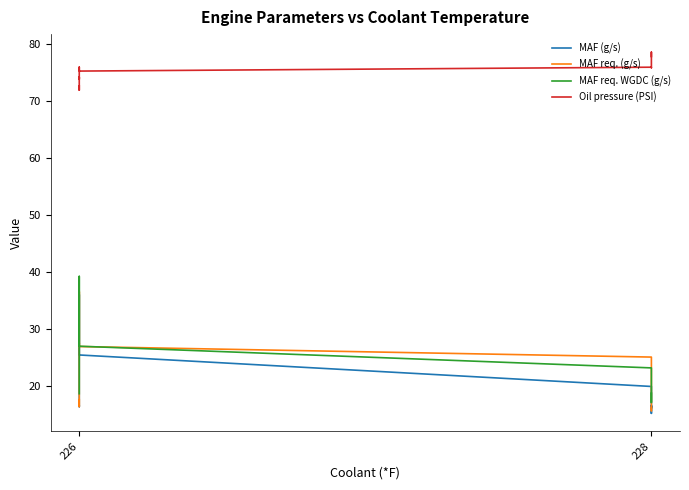

What is the minimum value for MAF (g/s)?

15.1